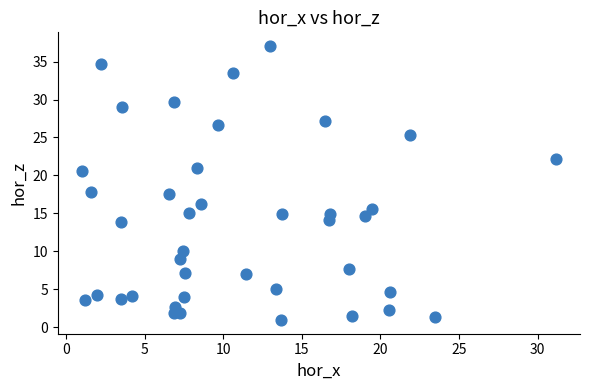

What is the range of Y values (max minus min)?

36.1